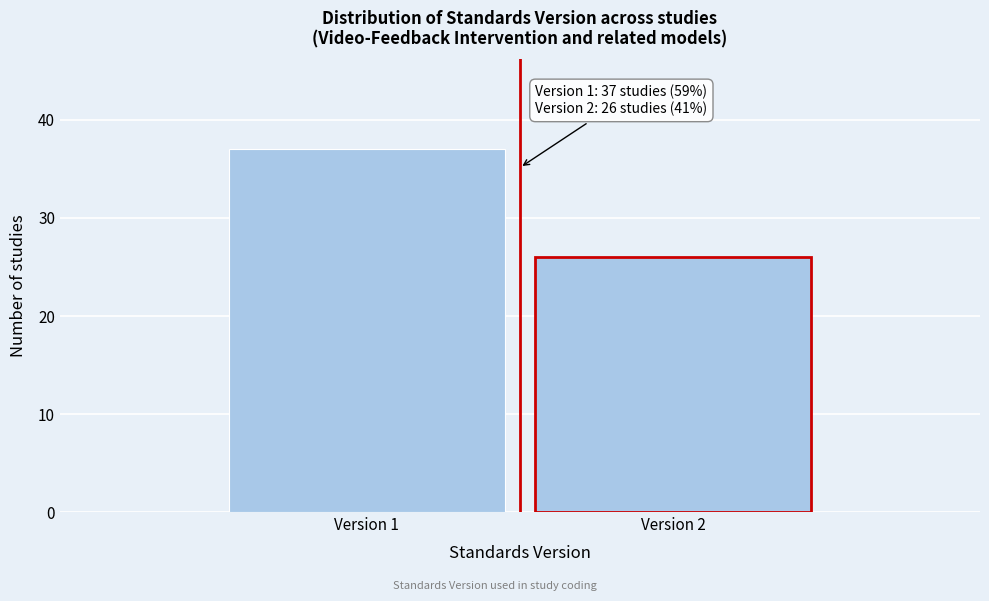

Reading left to right, extract all data points from this chart.

Version 1=37	Version 2=26